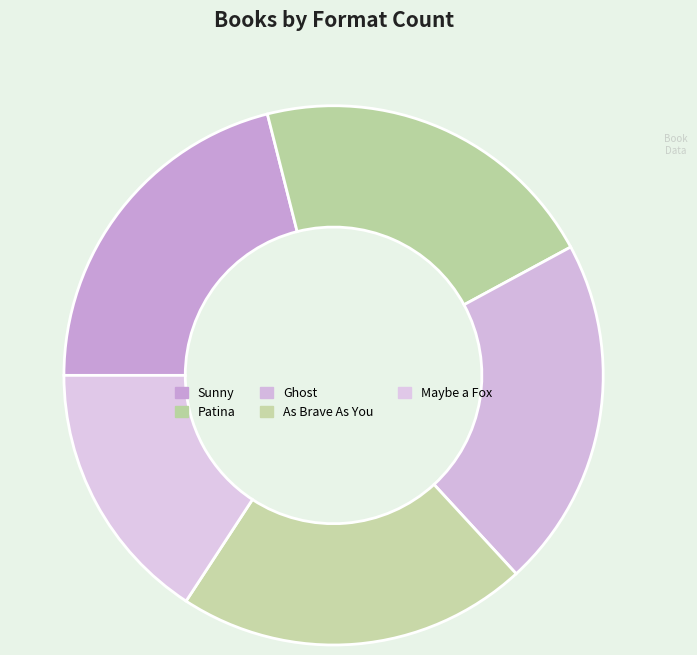

Count the number of slices in the pie.

5